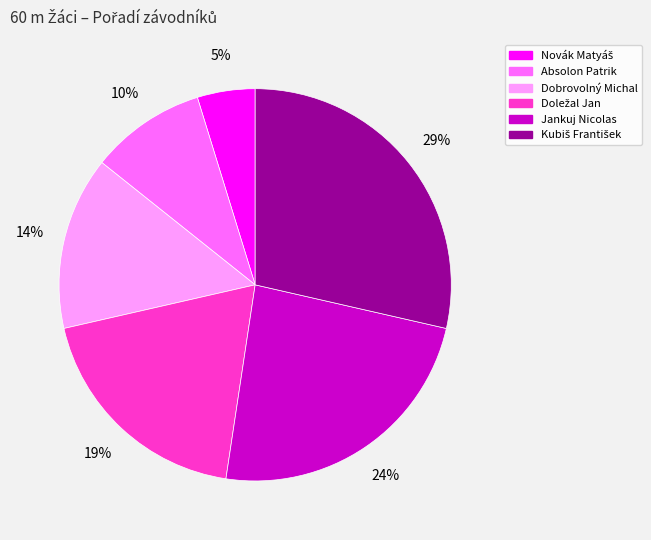

Is it true that Dobrovolný Michal is 14% of the pie?

True